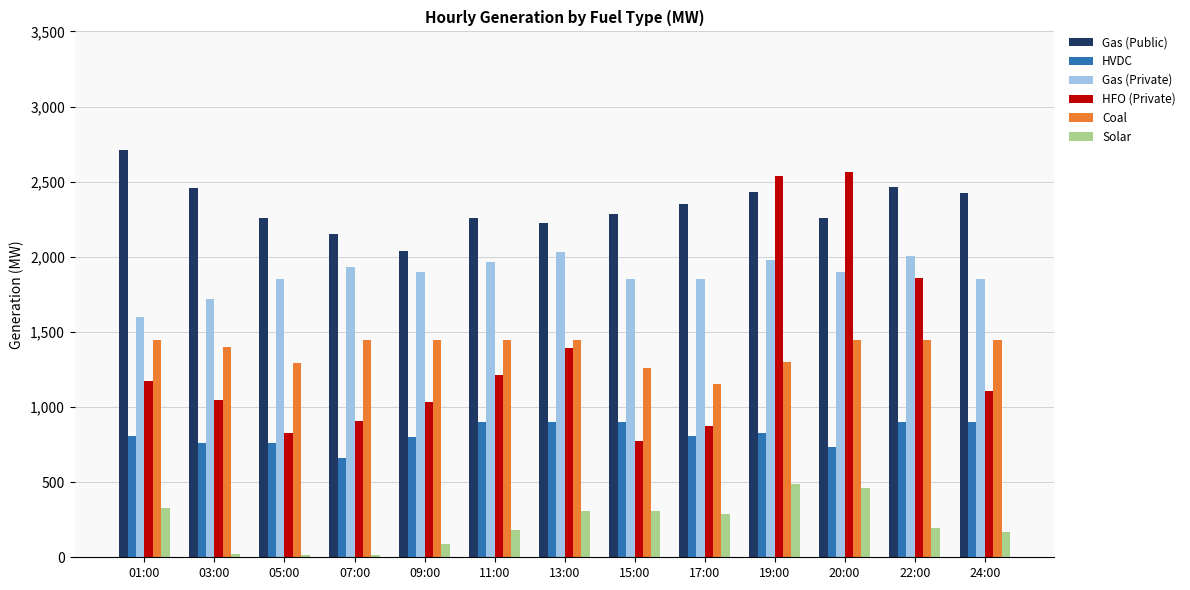

What is the label of the 1st bar from the right?

24:00